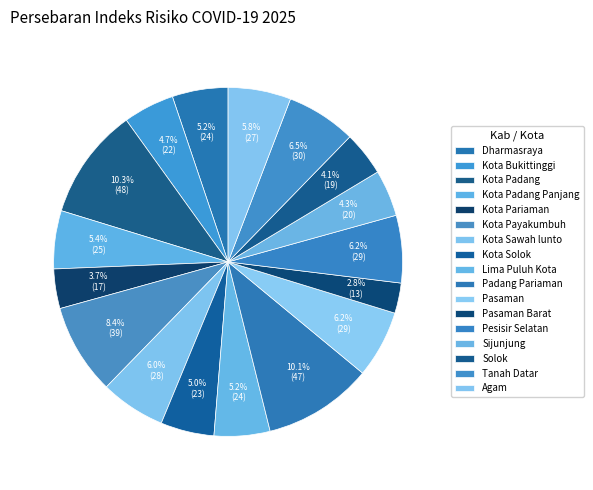

To the nearest percent, what is the average slice percentage?

6%